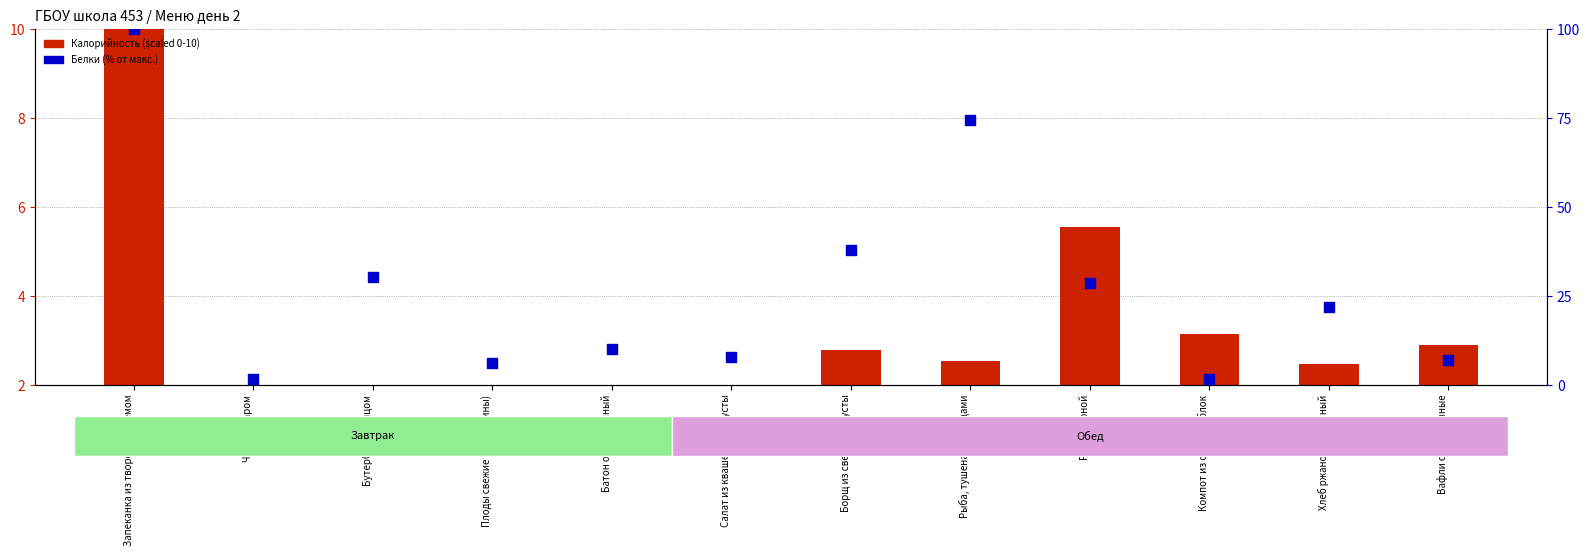

At how many categories does at least one series exceed 28?

5